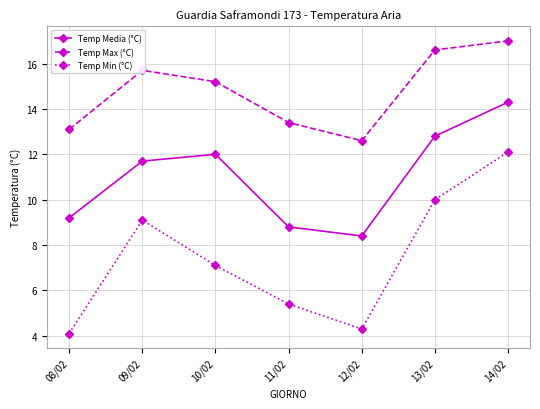

Between 13/02 and 14/02, which series saw the biggest shift?

Temp Min (°C)